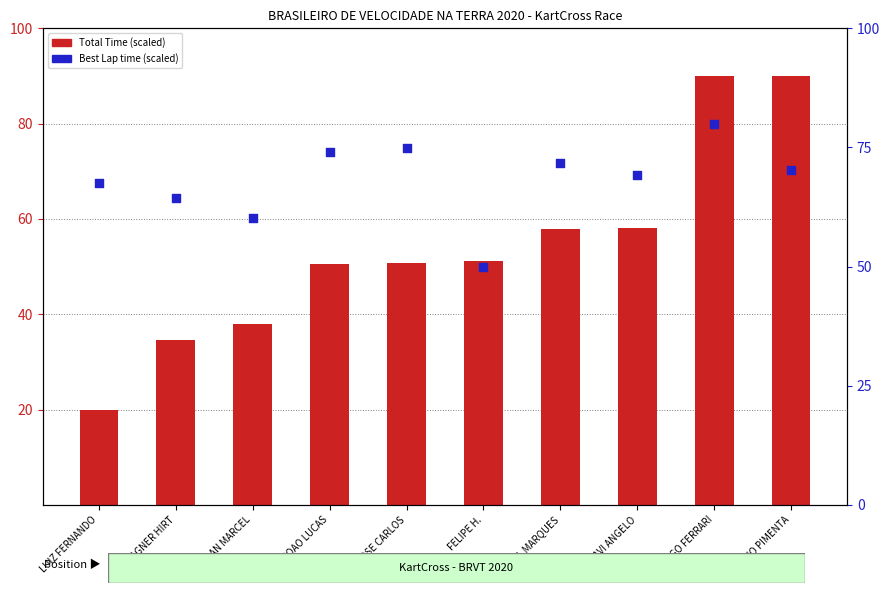

At how many categories does at least one series exceed 29?

10